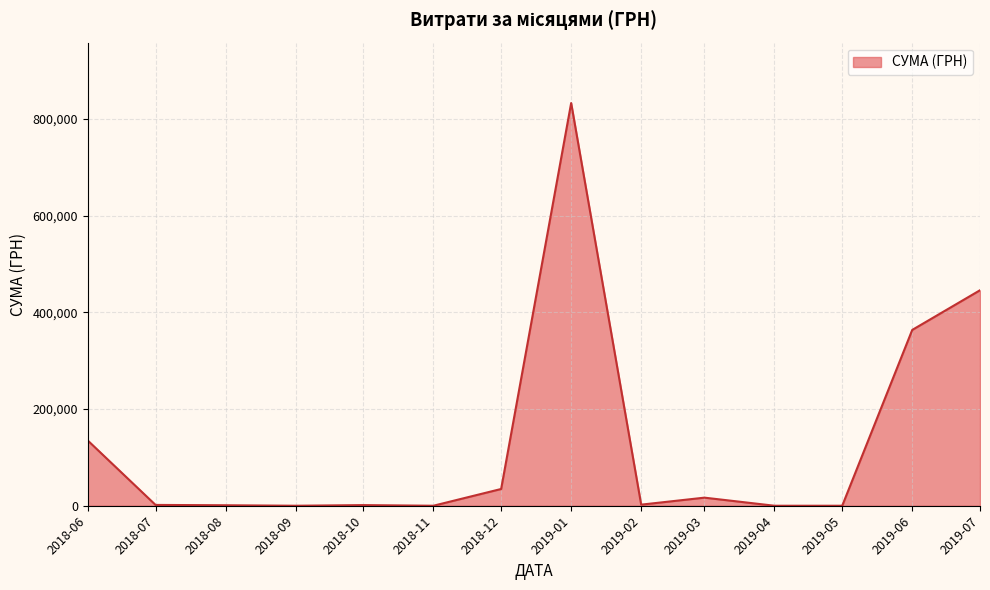

What is the greatest value displayed?

833170.6